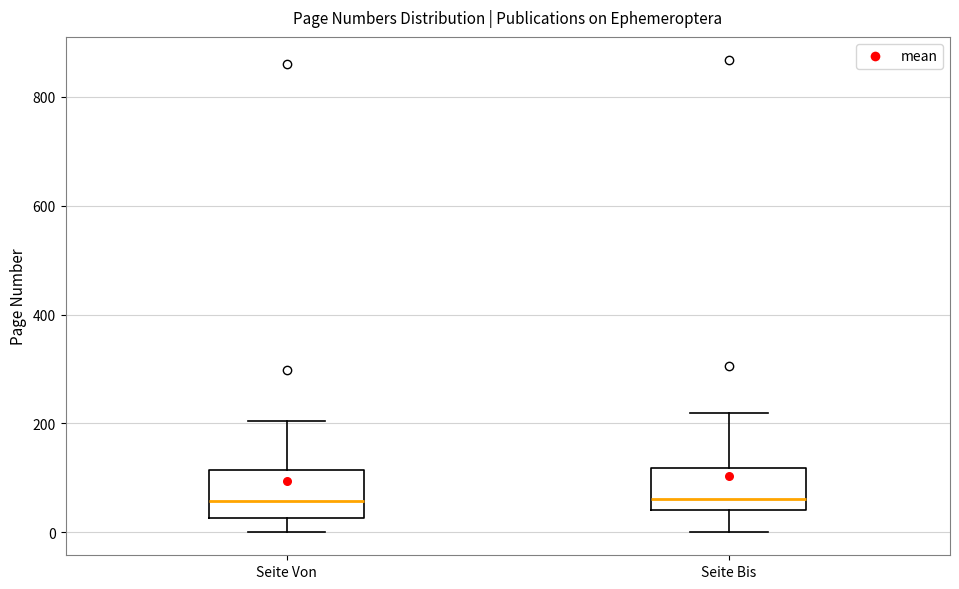

Reading left to right, read every box against the y-axis: the position of its median line, the range the box covers, and the ends of its whiskers. The values are not printed on the chart, so give them approximately, as read against the axis.

Seite Von: median 60, box 20 to 120, whiskers 0 to 200
Seite Bis: median 60, box 40 to 120, whiskers 0 to 220